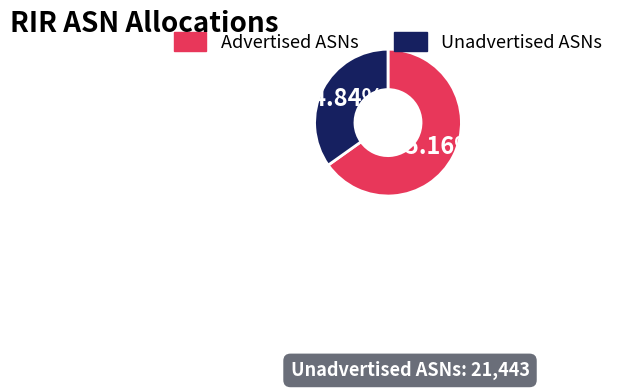

Does Advertised ASNs represent more than half of the total?

Yes